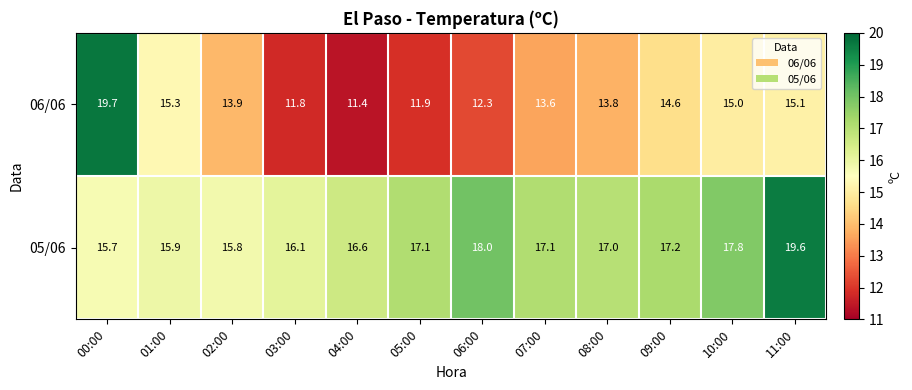

Which series has the largest total across all categories?

05/06